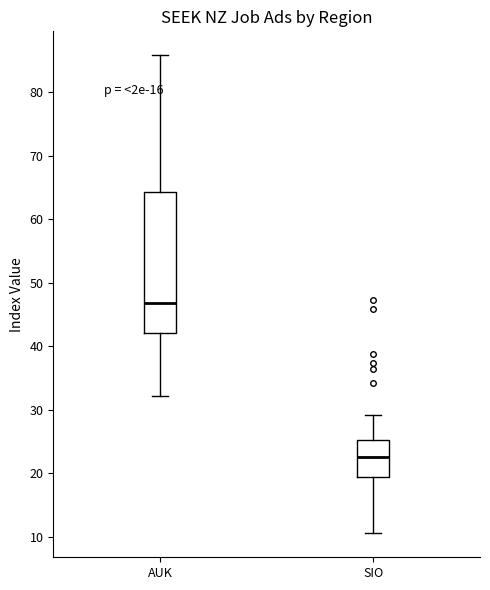

Reading left to right, read every box against the y-axis: the position of its median line, the range the box covers, and the ends of its whiskers. The values are not printed on the chart, so give them approximately, as read against the axis.

AUK: median 47, box 42 to 64, whiskers 32 to 86
SIO: median 23, box 19 to 25, whiskers 11 to 29